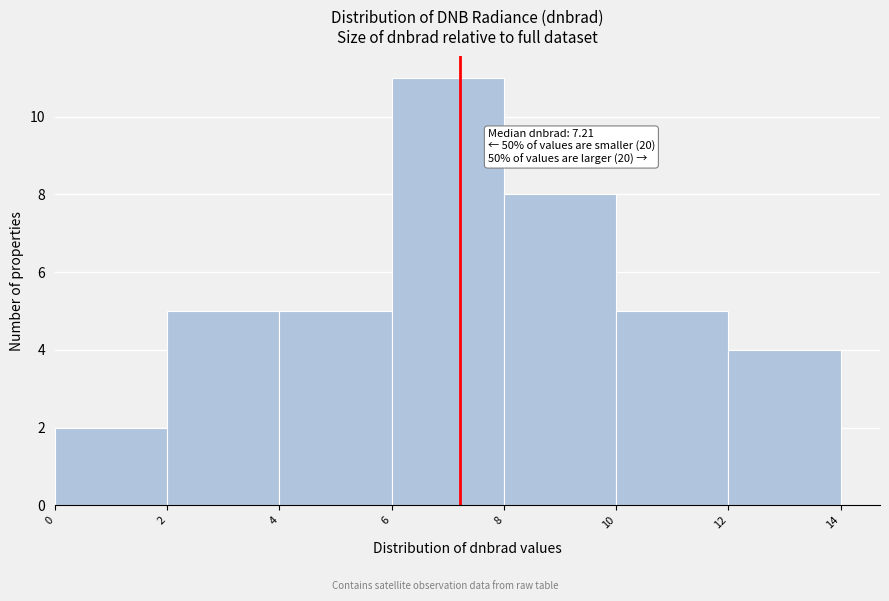

Over which range of the x-axis is the bar tallest?

6 to 8